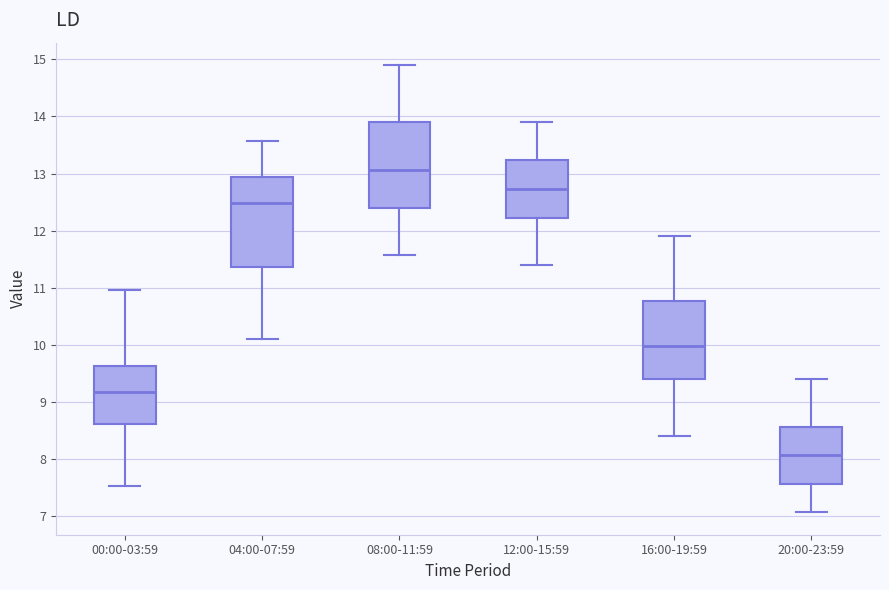

Reading left to right, transcribe this box plot: for each box, give where its median line is, the range the box spans, and where its two whiskers end, as read against the y-axis. The values are not printed on the chart, so give them approximately, as read against the axis.

00:00-03:59: median 9.2, box 8.6 to 9.6, whiskers 7.5 to 11.0
04:00-07:59: median 12.5, box 11.4 to 12.9, whiskers 10.1 to 13.6
08:00-11:59: median 13.1, box 12.4 to 13.9, whiskers 11.6 to 14.9
12:00-15:59: median 12.7, box 12.2 to 13.2, whiskers 11.4 to 13.9
16:00-19:59: median 10.0, box 9.4 to 10.8, whiskers 8.4 to 11.9
20:00-23:59: median 8.1, box 7.6 to 8.6, whiskers 7.1 to 9.4